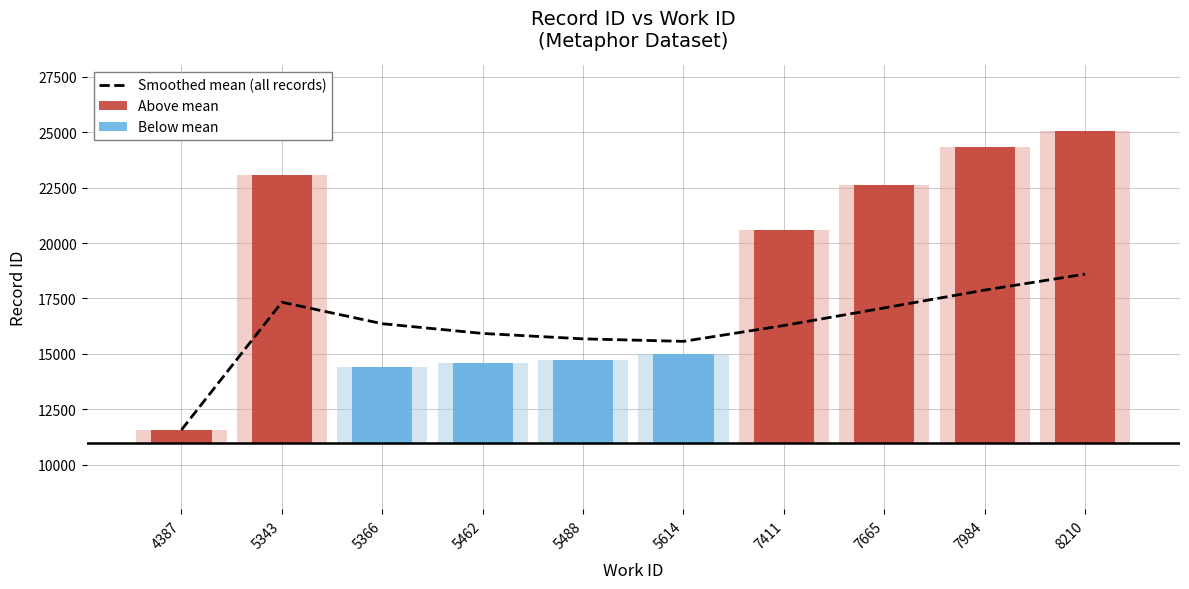

At which label does the data first exceed 16364?

5343